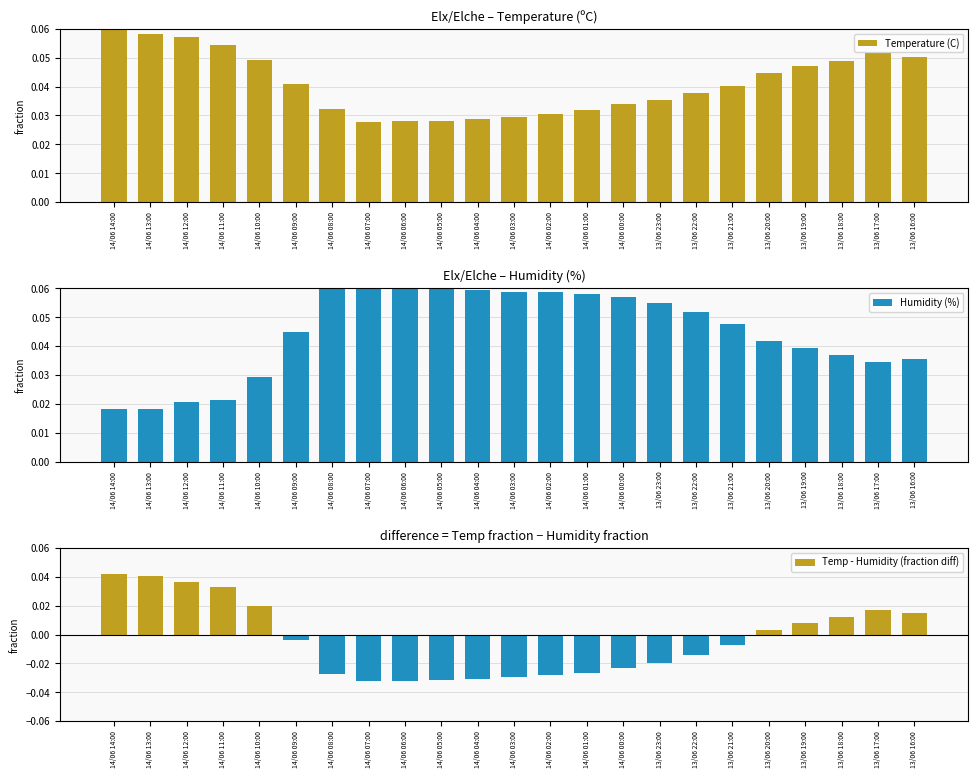

The Temperature (C) series shows 0.1 at 13/06 19:00. True or false?

False